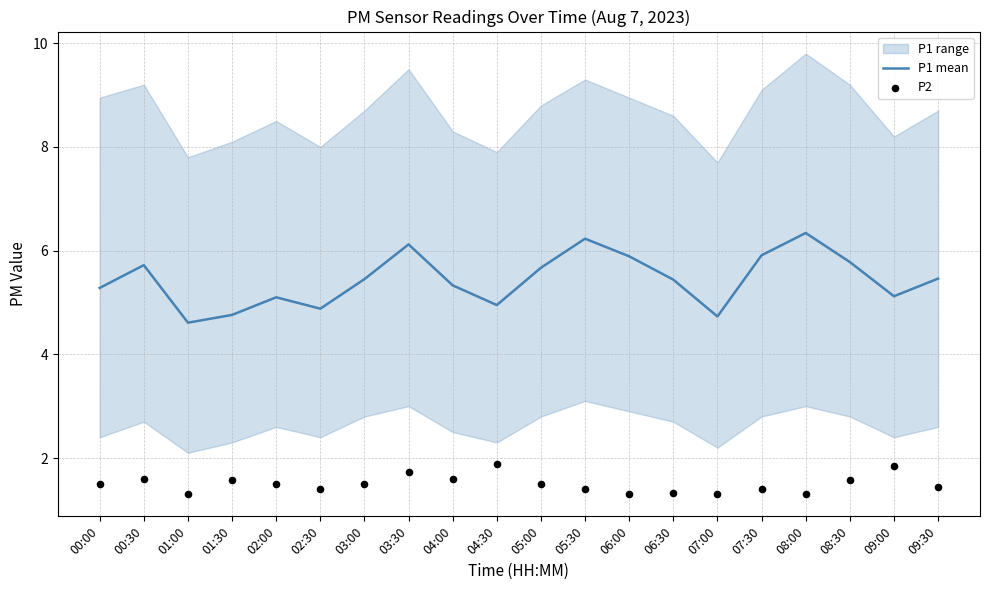

Is the value of P2 at 06:00 greater than the value of P1 mean at 01:00?

No